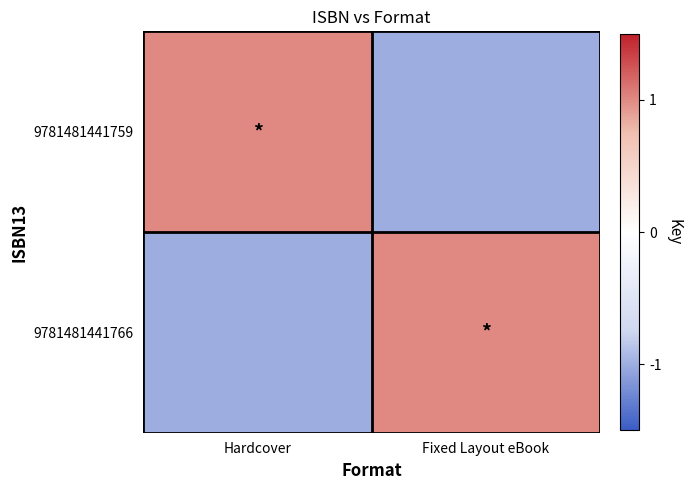

Reading right to left, transcribe all the data shown in this chart.

9781481441759: Fixed Layout eBook=-1	Hardcover=1
9781481441766: Fixed Layout eBook=1	Hardcover=-1